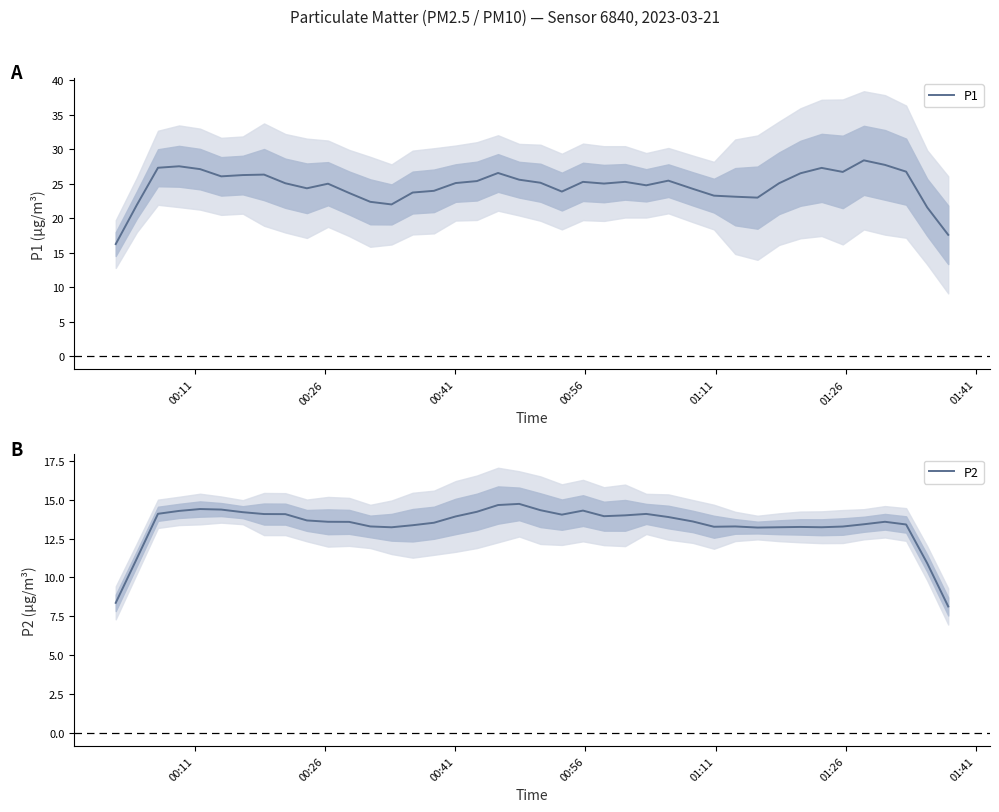

What is the minimum value for P2?

8.1